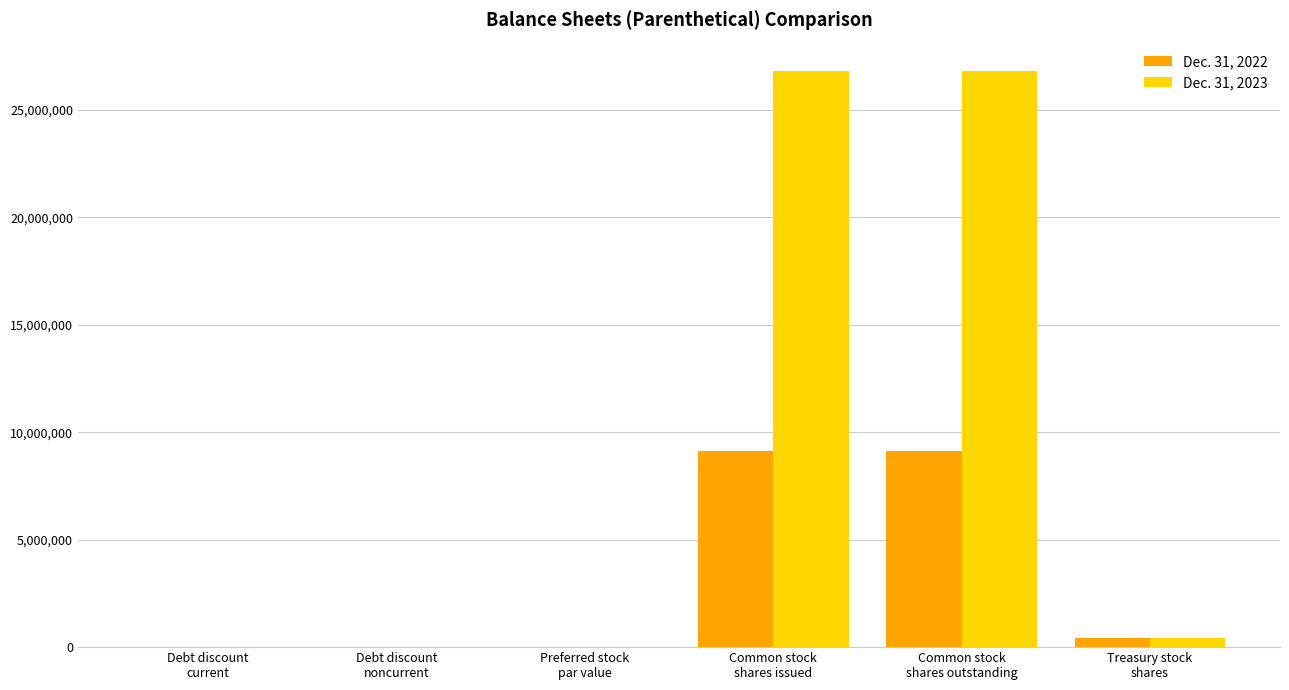

What is the greatest value displayed?

26788986